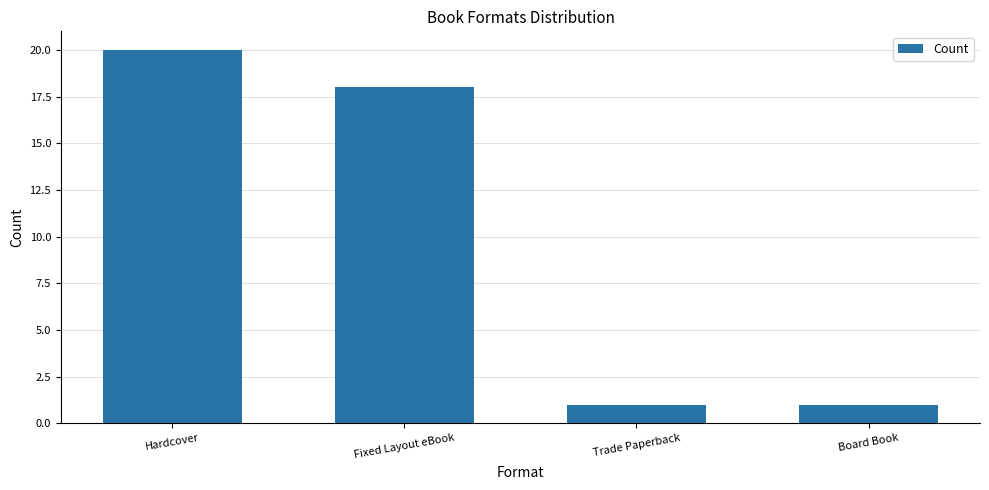

What is the sum of all values?

40